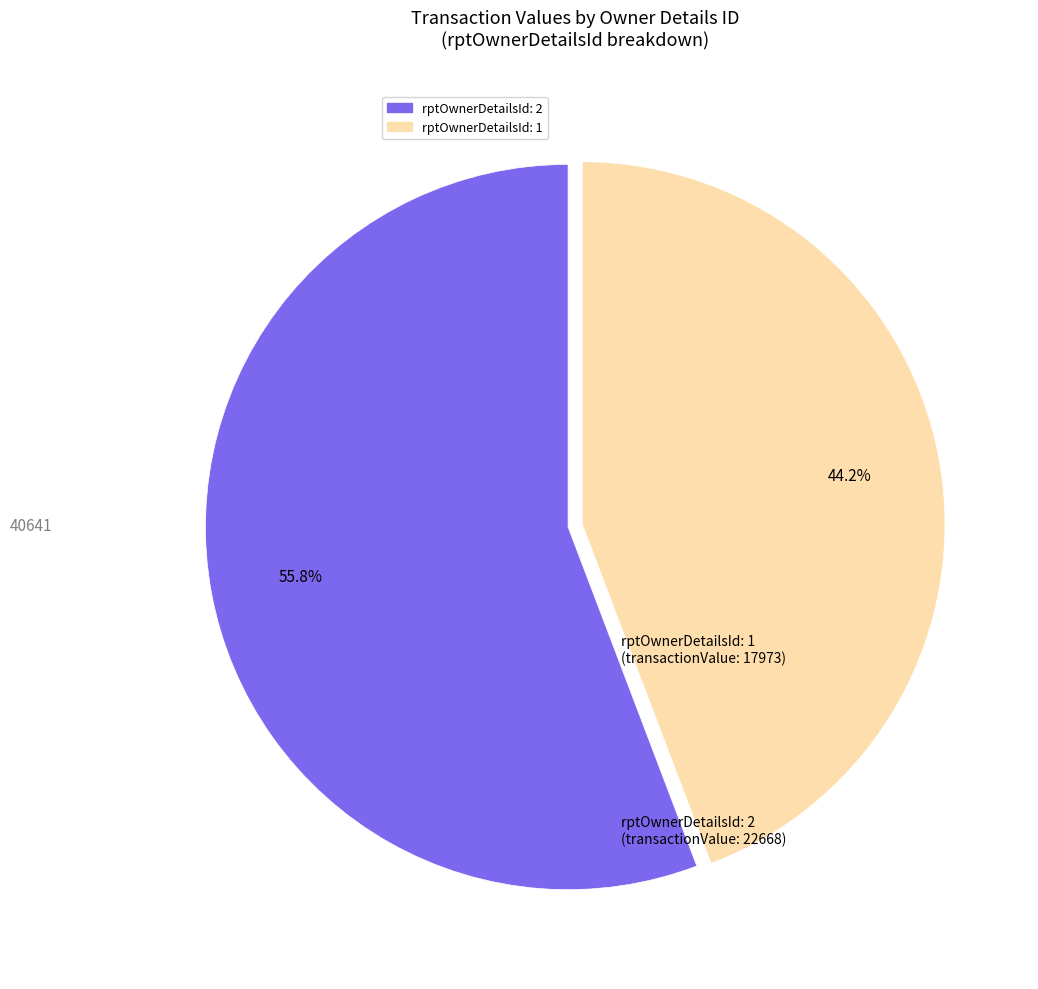

To the nearest percent, what is the average slice percentage?

50%